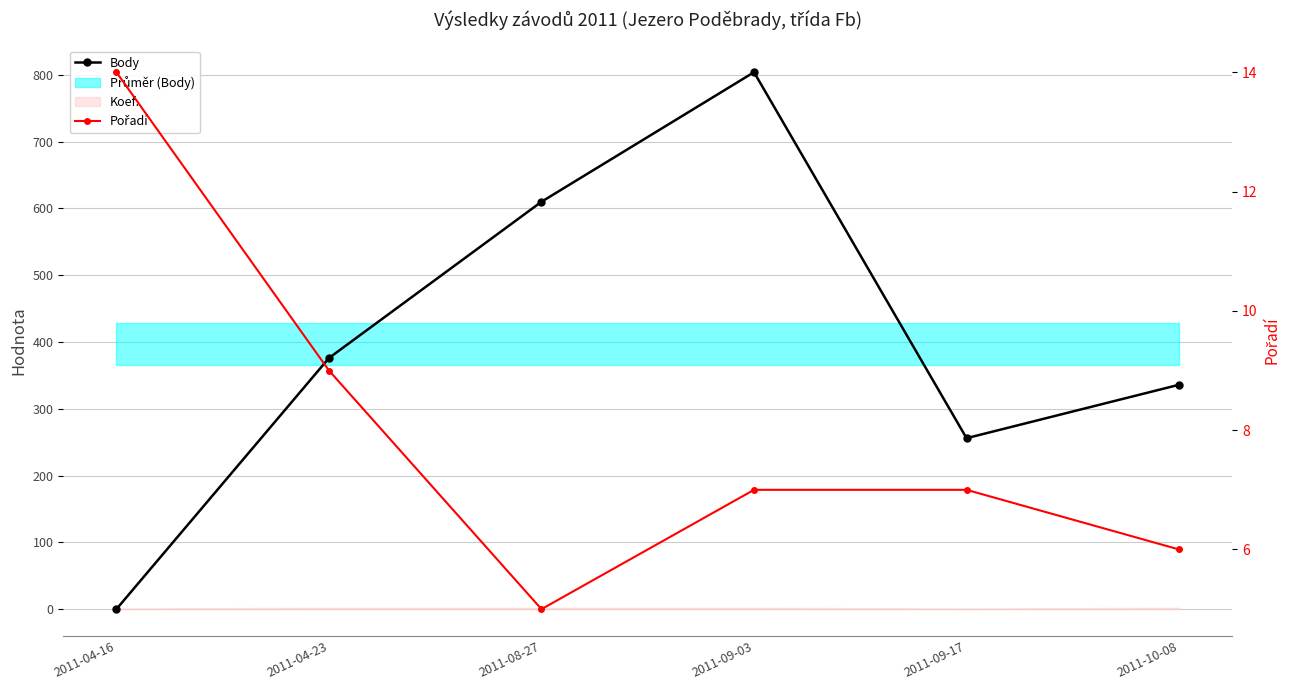

At which category does Body reach its first local valley?

2011-09-17